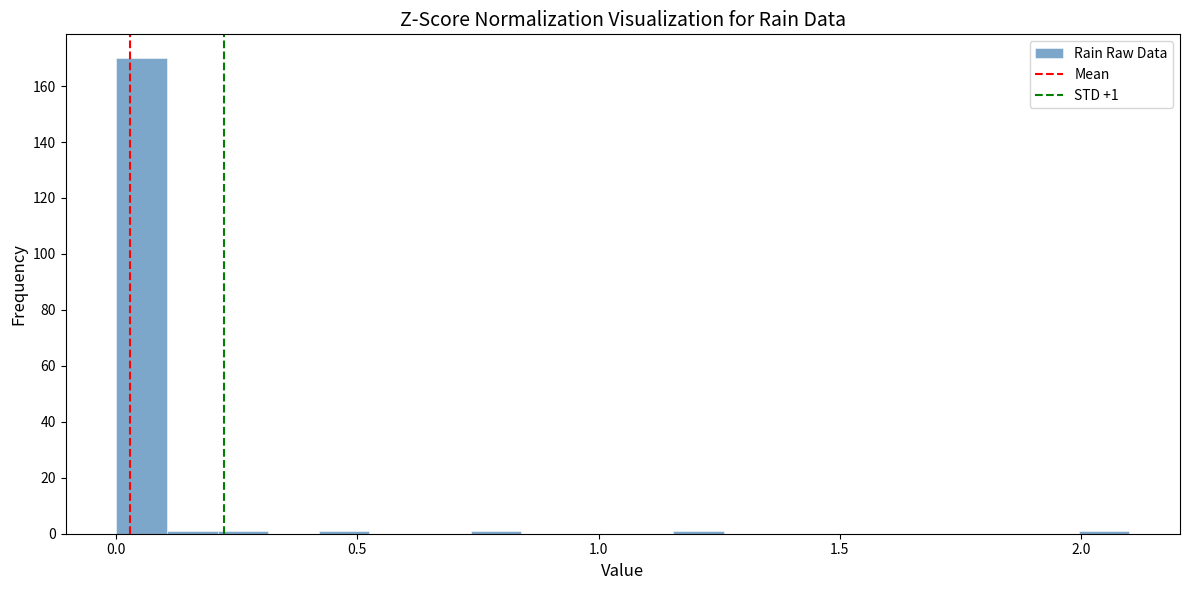

Read against the x-axis, roughly where is the centre of the tallest bar?

0.05